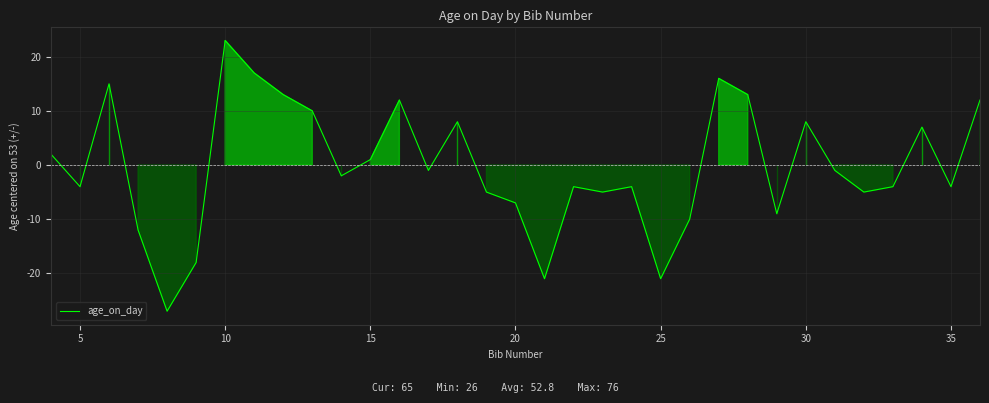

What is the minimum value shown in the chart?

-27